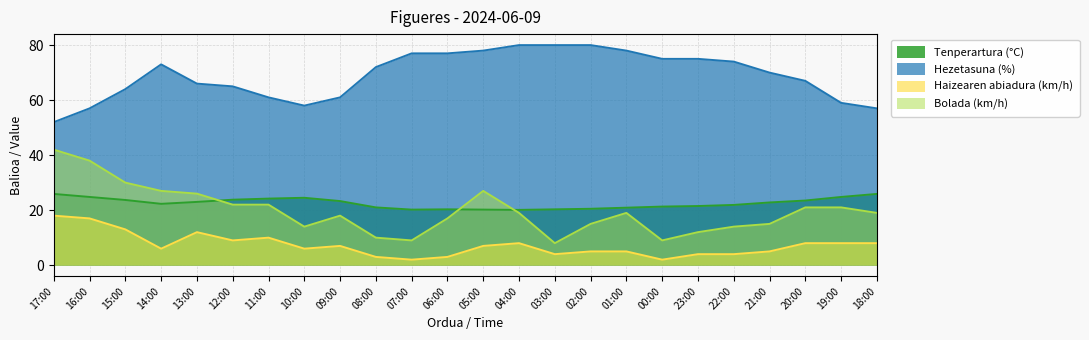

What is the sum of all Hezetasuna (%) values?

1656.0